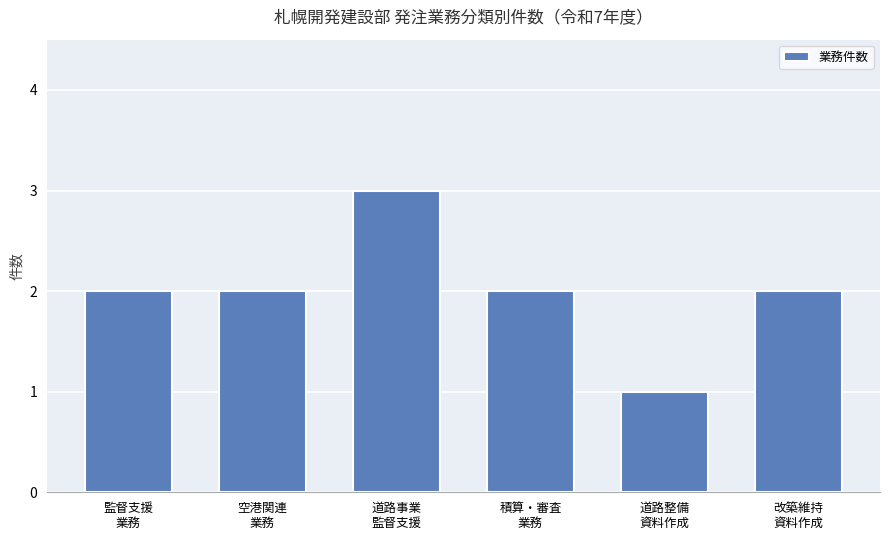

Reading right to left, list all the values displayed in this chart.

2	1	2	3	2	2